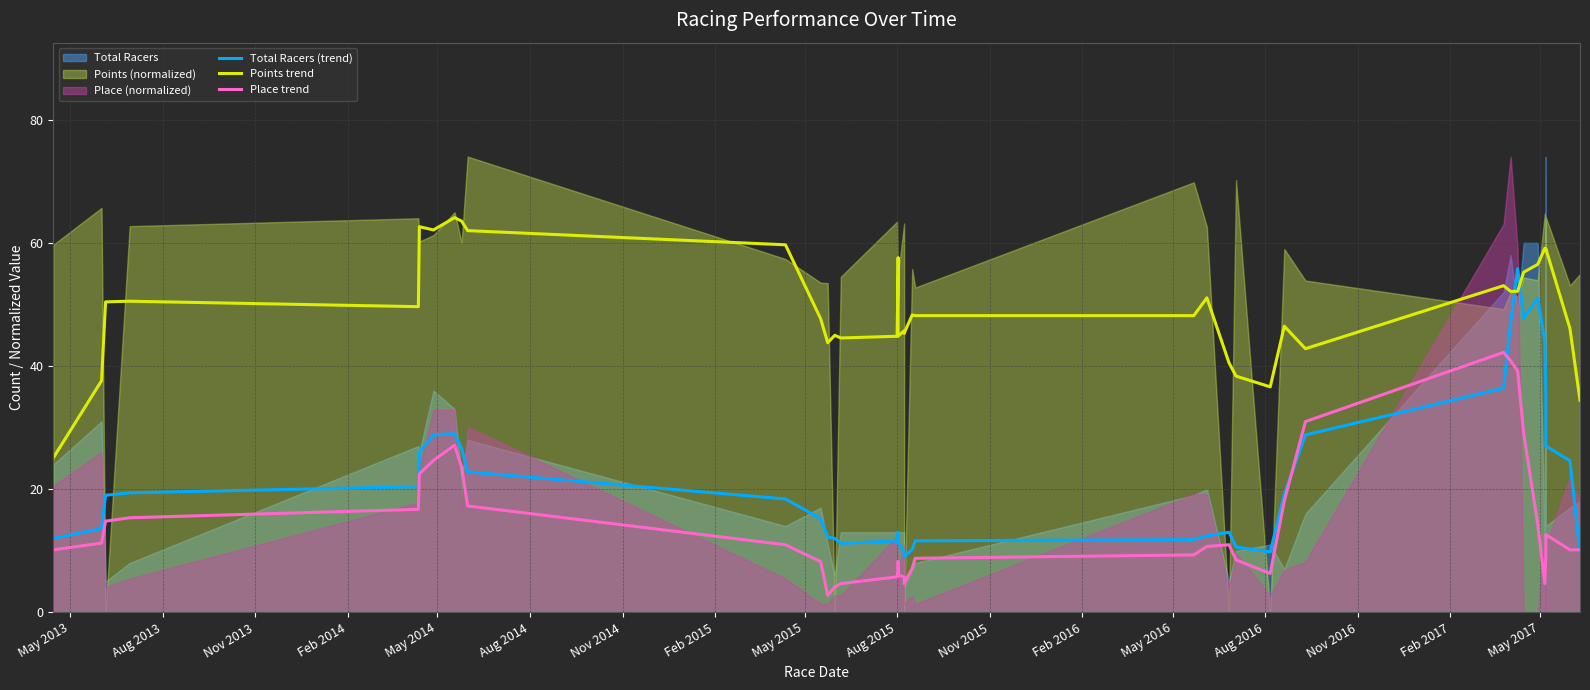

What is the lowest value of the Place trend series?

2.7